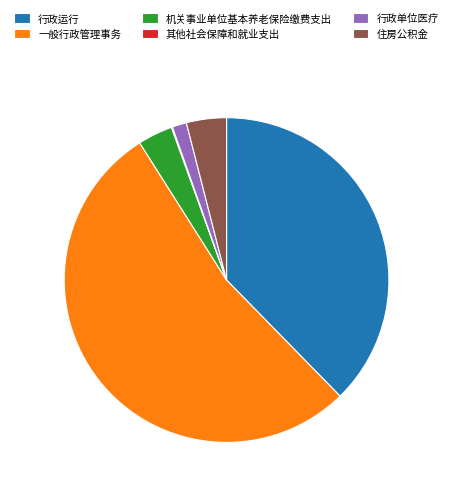

What is the majority slice?

一般行政管理事务